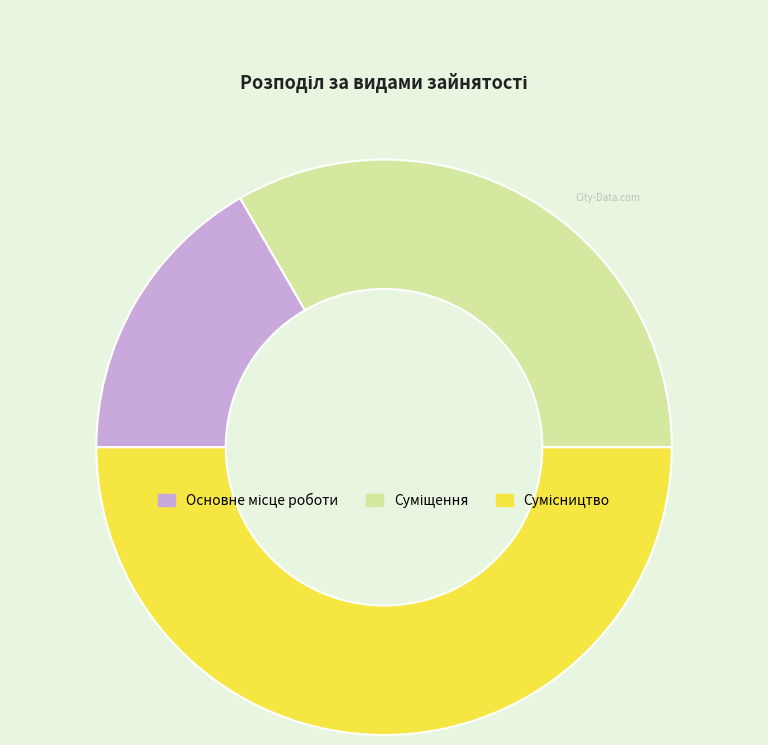

How many slices are in this pie chart?

3